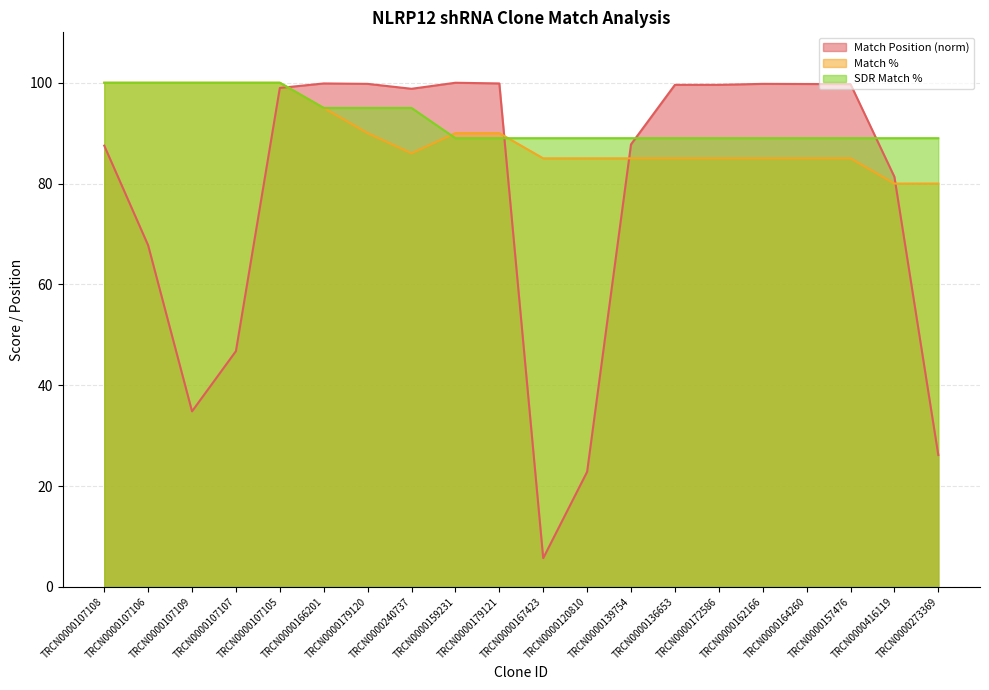

What is the label of the 17th point from the left?

TRCN0000164260